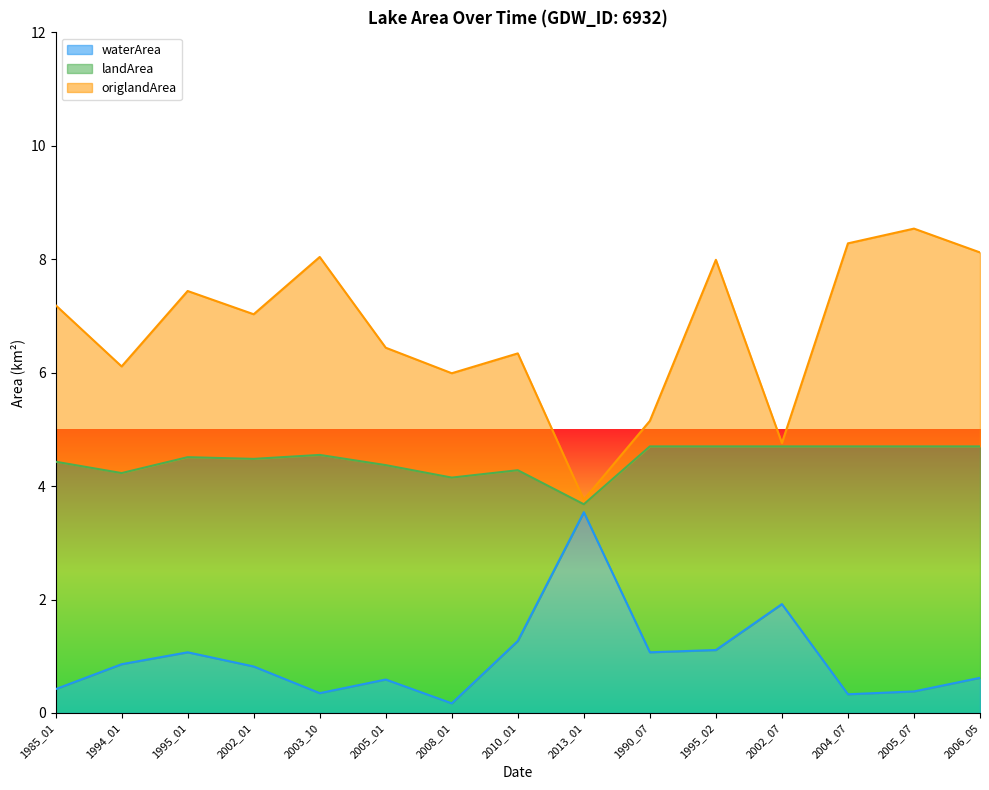

What is the difference between the maximum and minimum values in the origlandArea series?

4.8